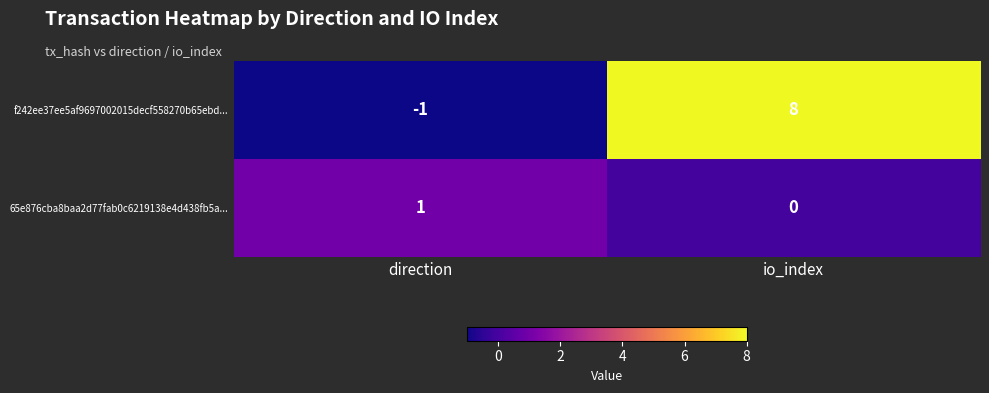

Is it true that 65e876cba8baa2d77fab0c6219138e4d438fb5a... equals 0 at io_index?

True